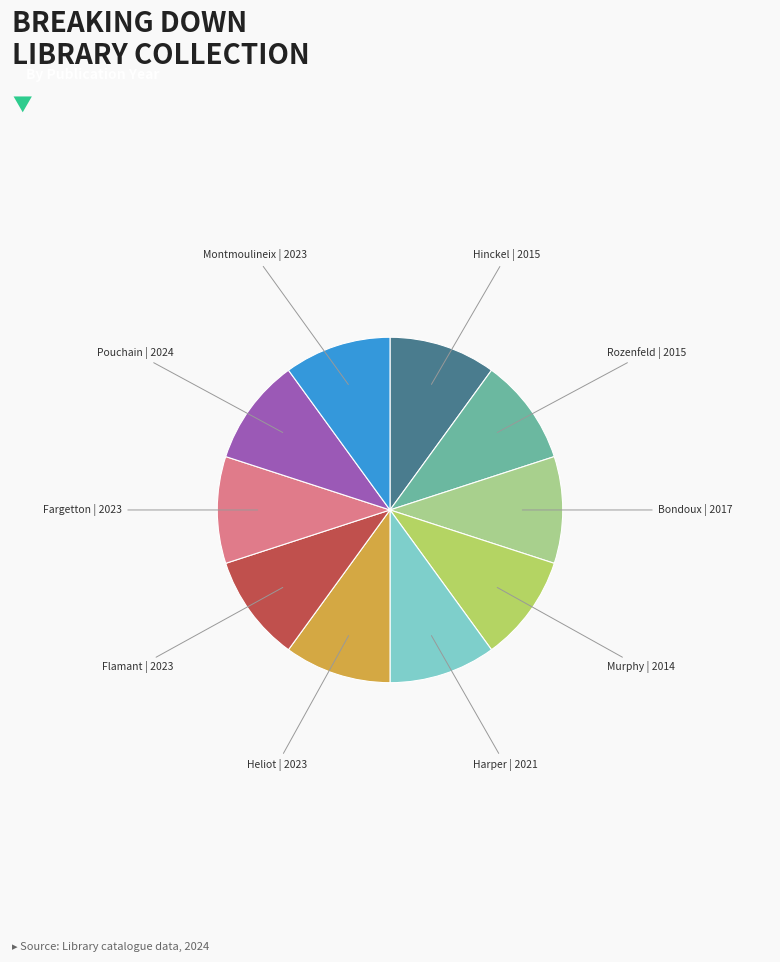

Does any single category account for the majority?

No